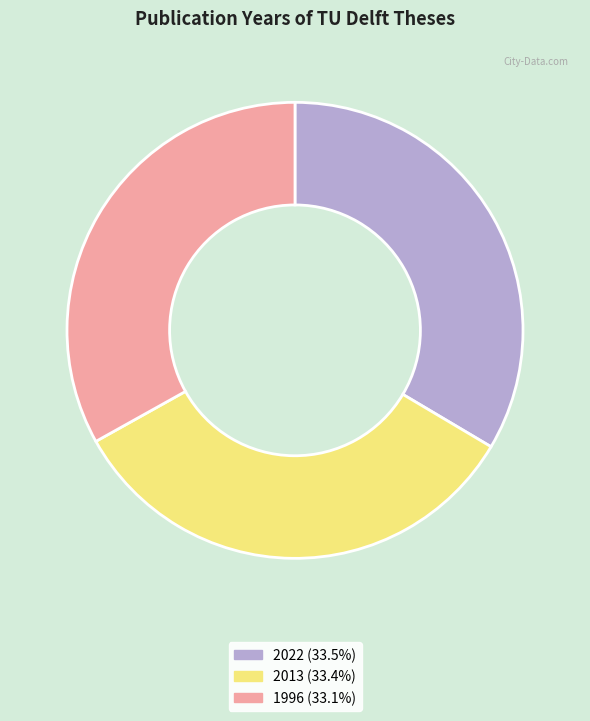

What is the ratio of the value at 2022 to the value at 2013?

1.0